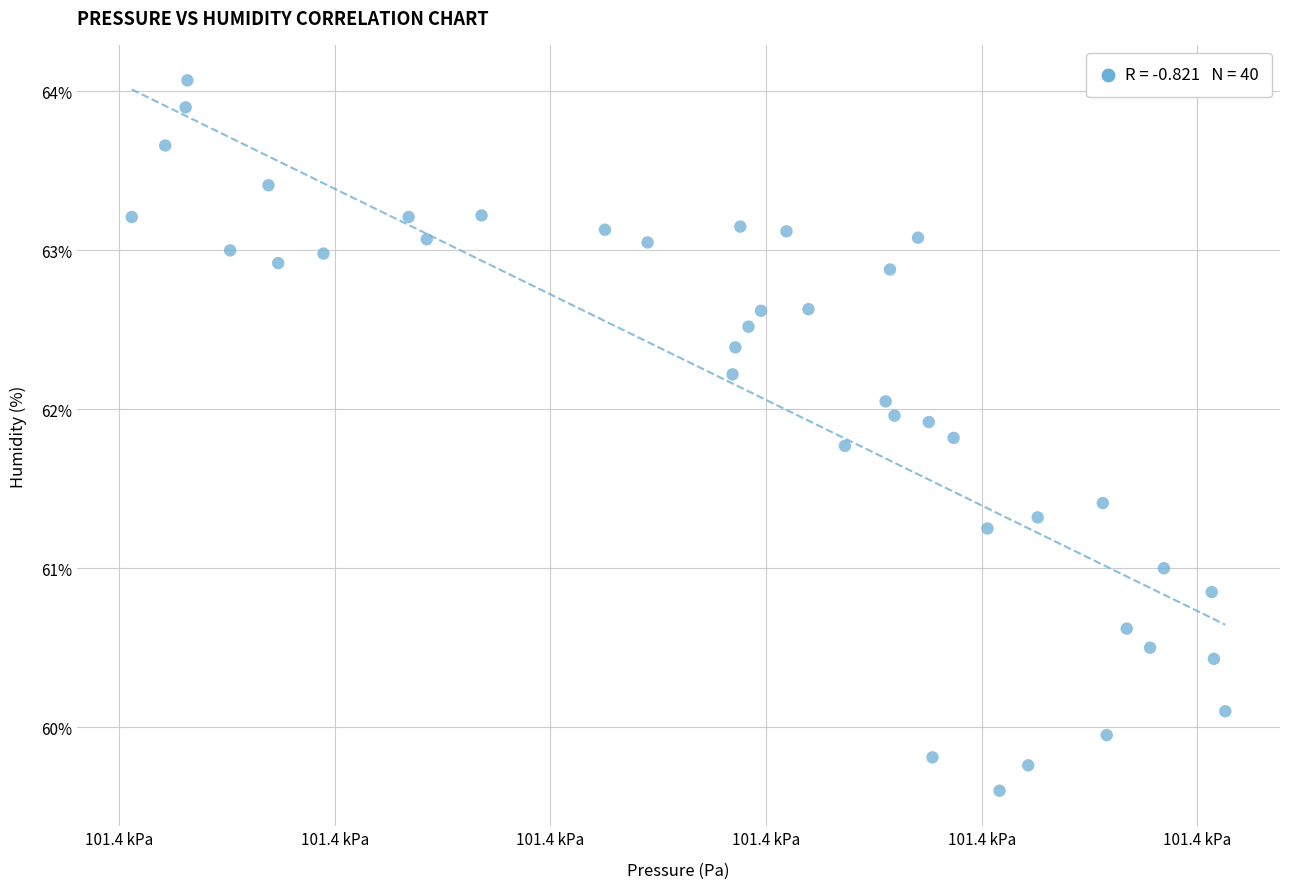

What is the range of X values (max minus min)?

50.7